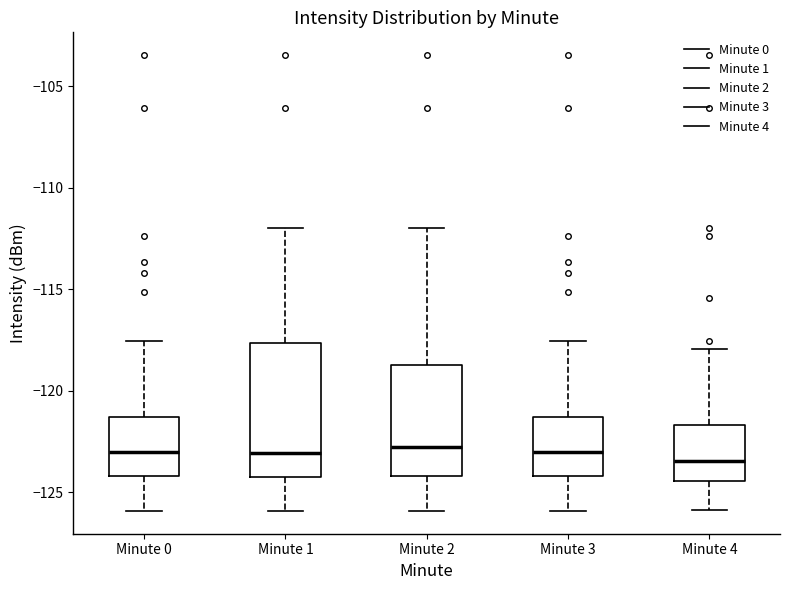

Reading left to right, read every box against the y-axis: the position of its median line, the range the box covers, and the ends of its whiskers. The values are not printed on the chart, so give them approximately, as read against the axis.

Minute 0: median -123.0, box -124.0 to -121.5, whiskers -126.0 to -117.5
Minute 1: median -123.0, box -124.0 to -117.5, whiskers -126.0 to -112.0
Minute 2: median -123.0, box -124.0 to -119.0, whiskers -126.0 to -112.0
Minute 3: median -123.0, box -124.0 to -121.5, whiskers -126.0 to -117.5
Minute 4: median -123.5, box -124.5 to -121.5, whiskers -126.0 to -118.0